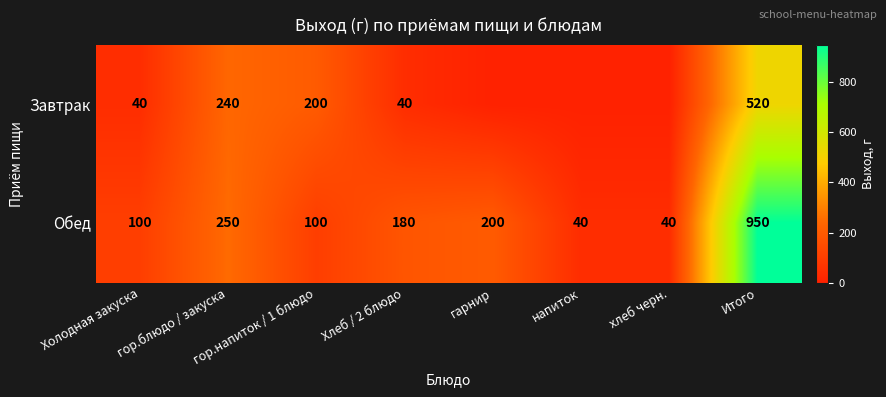

Rank the series at Итого from highest to lowest value.

Обед, Завтрак